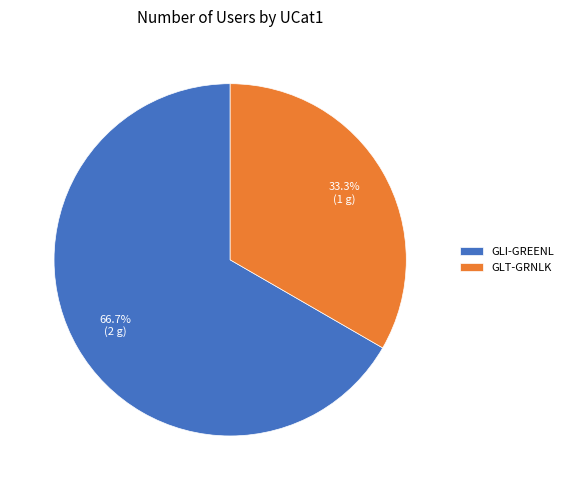

What portion of the pie excludes GLT-GRNLK?

66.7%